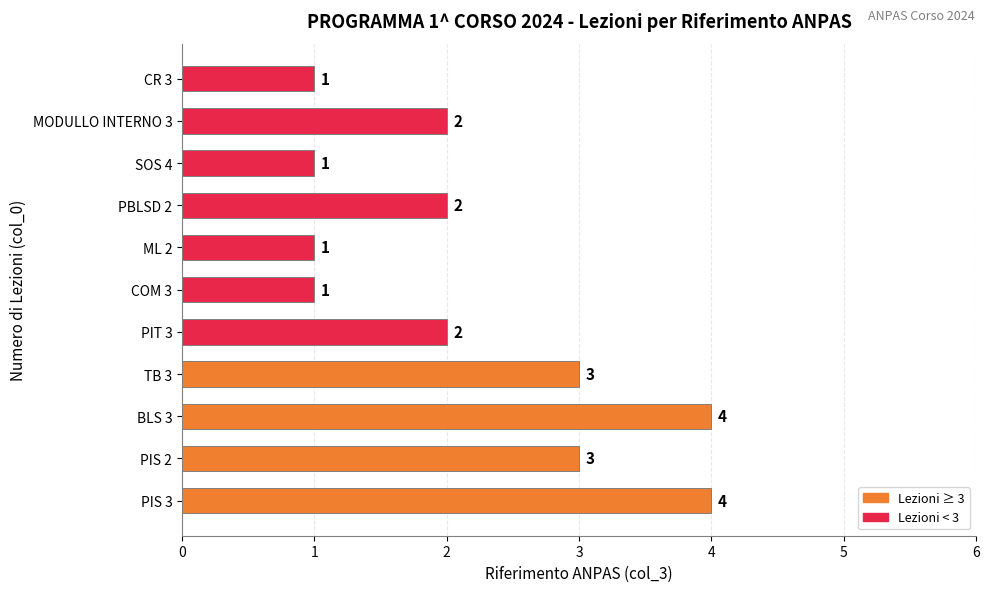

What is the difference between the maximum and minimum values?

3